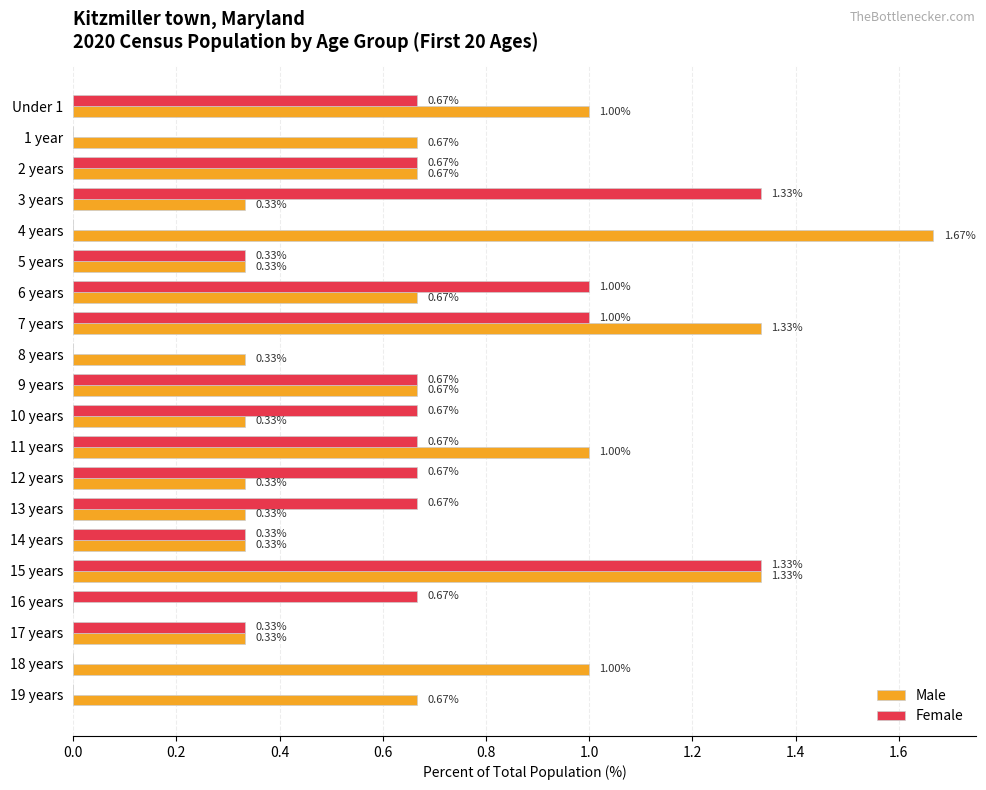

Between 9 years and 18 years, which series saw the biggest shift?

Female